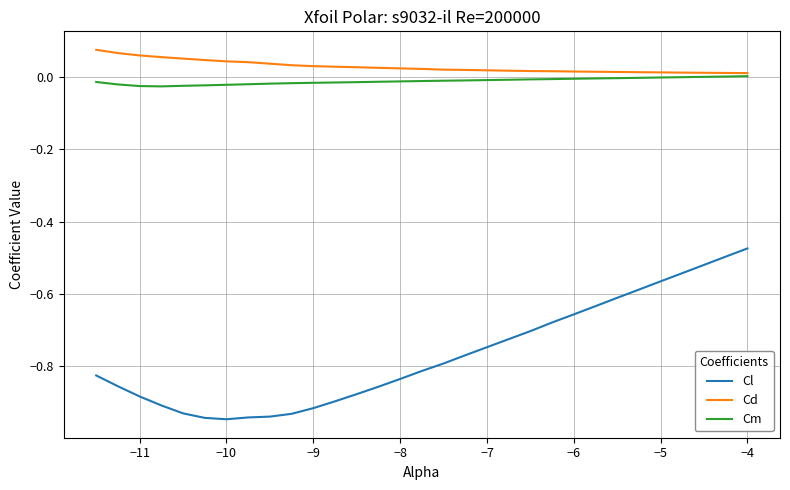

Which series has the largest range (max minus min)?

Cl